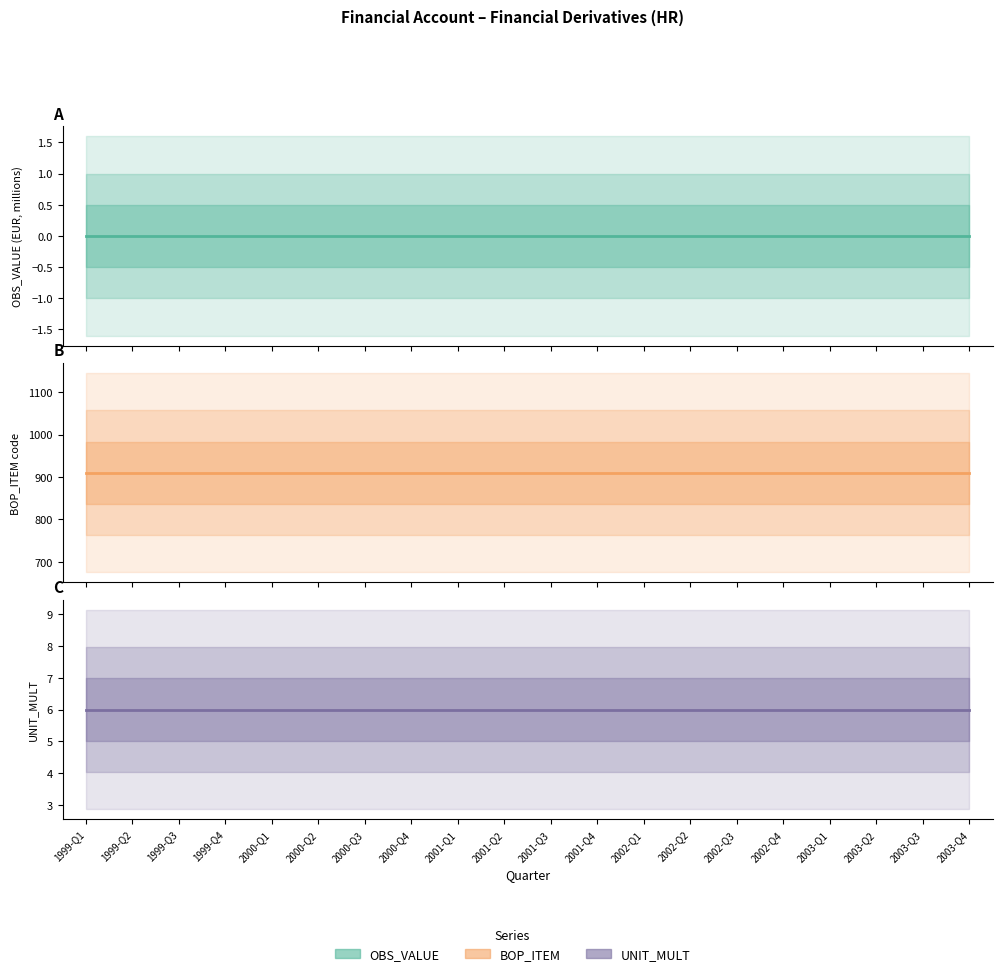

What is the total value across all series at 1999-Q1?

916